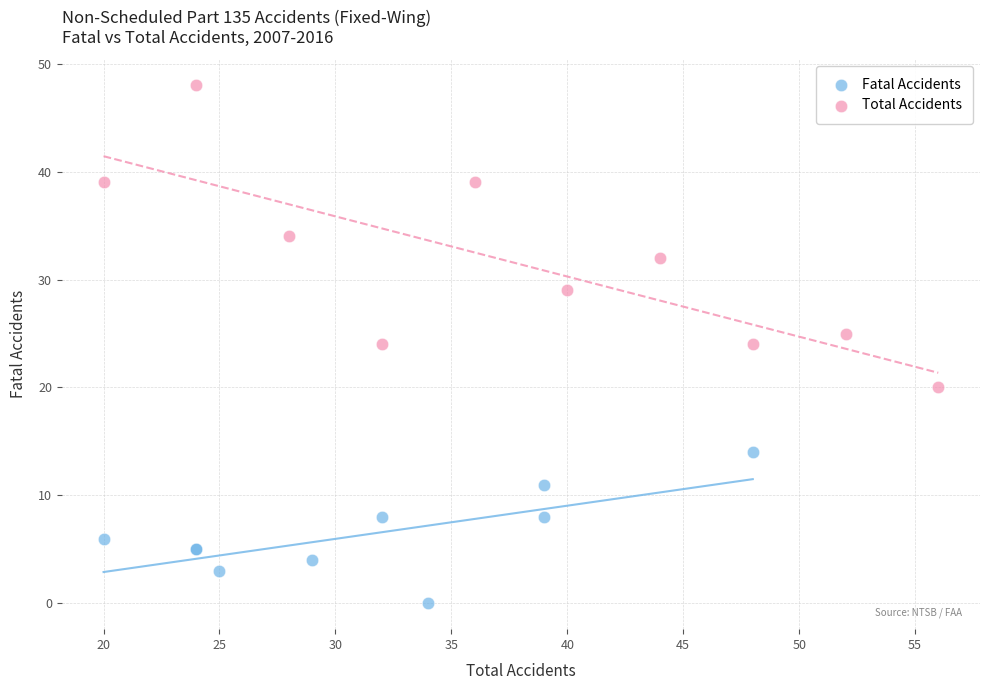

Which series has the widest spread of Y values?

Total Accidents